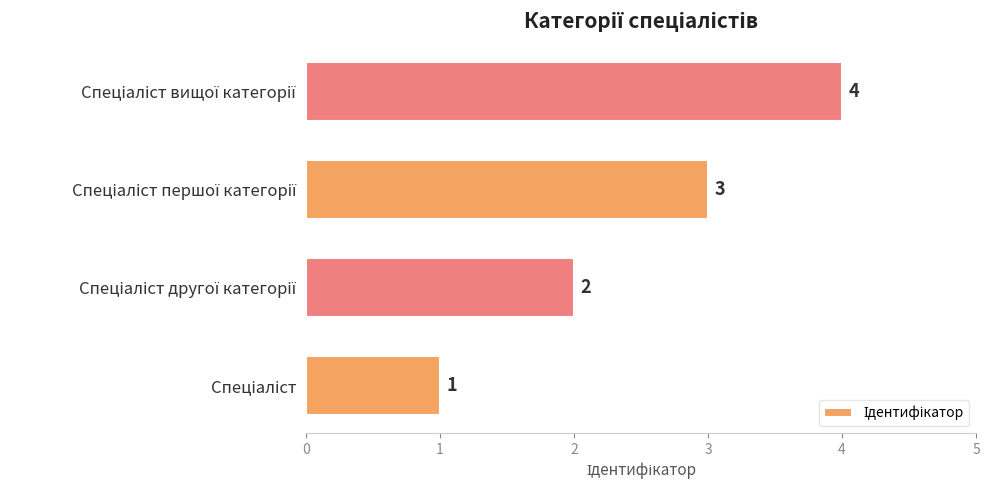

What is the sum of all values?

10